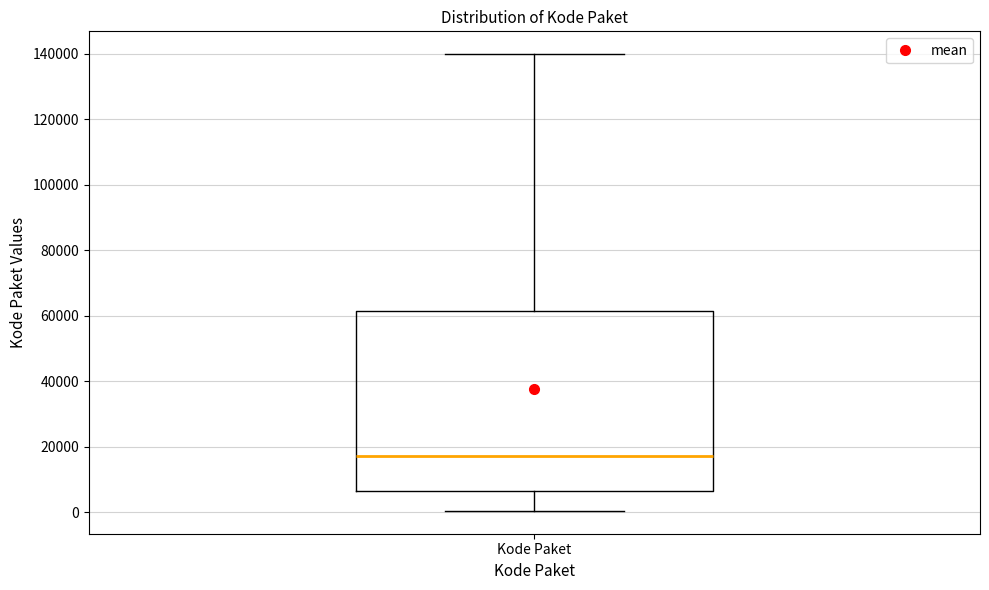

Transcribe this box plot: give where the median line is, the range the box spans, and where the two whiskers end, as read against the y-axis. The values are not printed on the chart, so give them approximately, as read against the axis.

median 18000, box 6000 to 62000, whiskers 0 to 140000